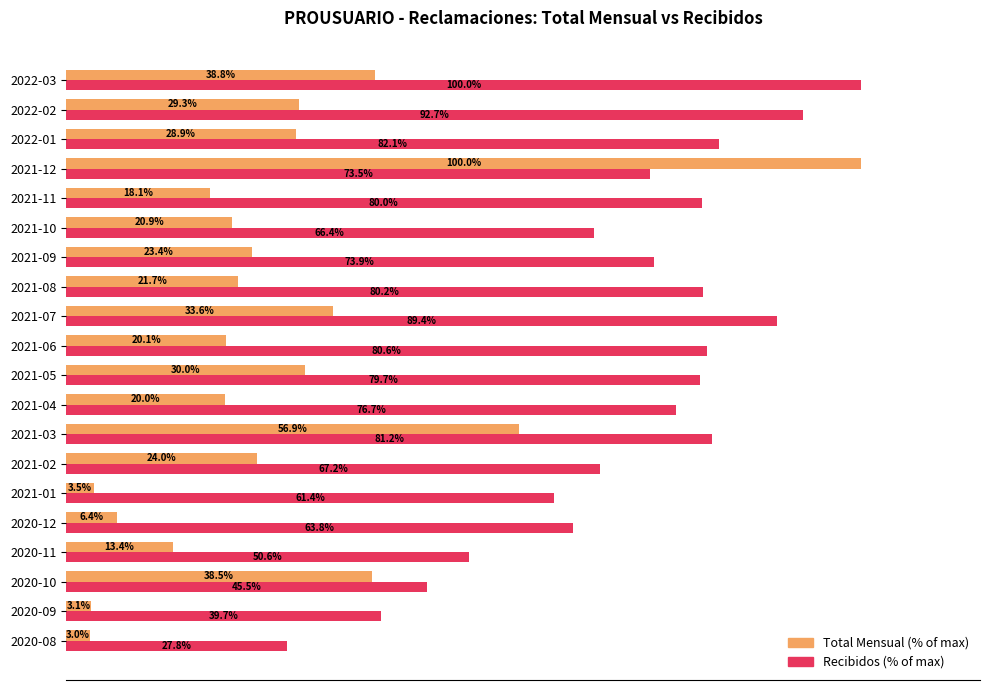

At which label is Recibidos (% of max) closest to 63?

2020-12